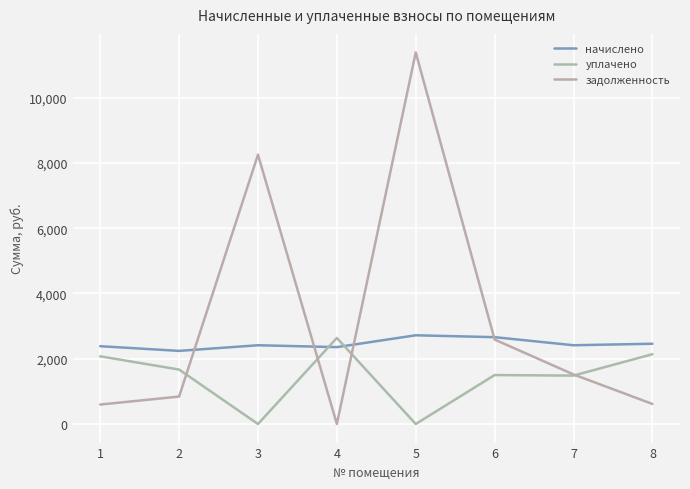

Which series has the largest total across all categories?

задолженность